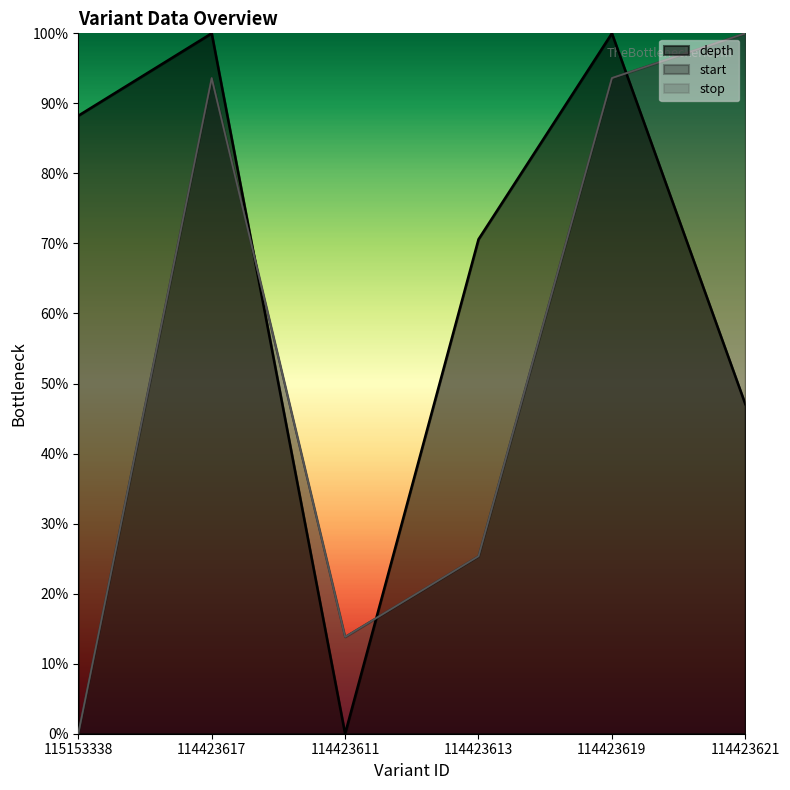

How many data points in stop are above 93?

3